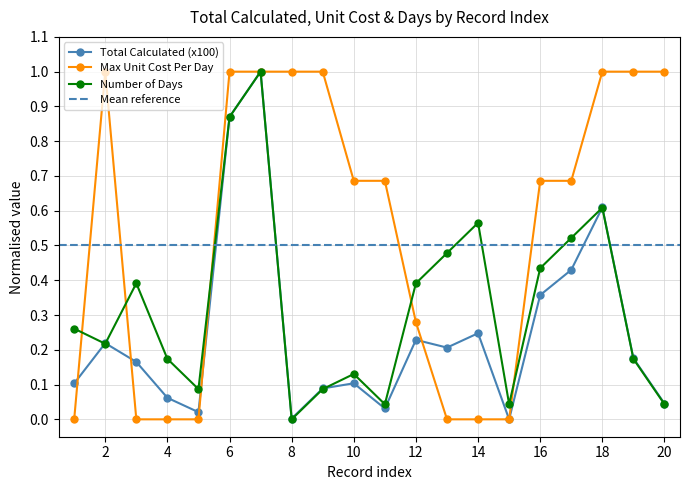

How many Max Unit Cost Per Day values are between 0 and 1?

20